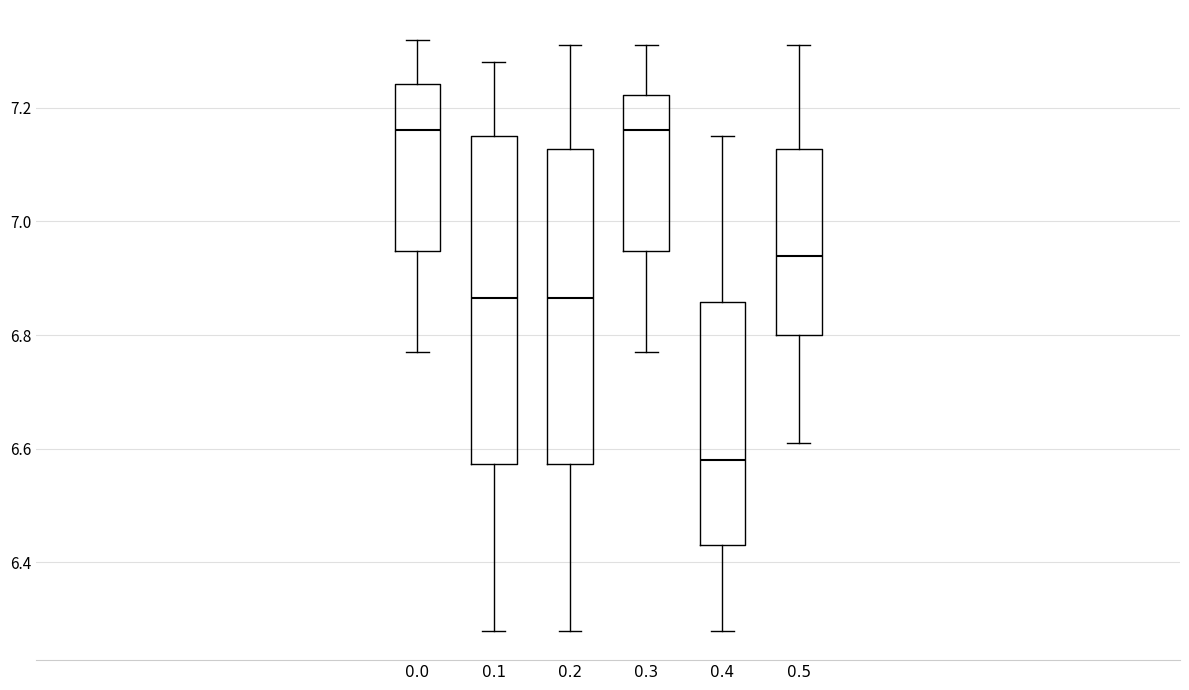

Reading left to right, read every box against the y-axis: the position of its median line, the range the box covers, and the ends of its whiskers. The values are not printed on the chart, so give them approximately, as read against the axis.

0.0: median 7.16, box 6.94 to 7.24, whiskers 6.78 to 7.32
0.1: median 6.86, box 6.58 to 7.16, whiskers 6.28 to 7.28
0.2: median 6.86, box 6.58 to 7.12, whiskers 6.28 to 7.32
0.3: median 7.16, box 6.94 to 7.22, whiskers 6.78 to 7.32
0.4: median 6.58, box 6.44 to 6.86, whiskers 6.28 to 7.16
0.5: median 6.94, box 6.80 to 7.12, whiskers 6.62 to 7.32